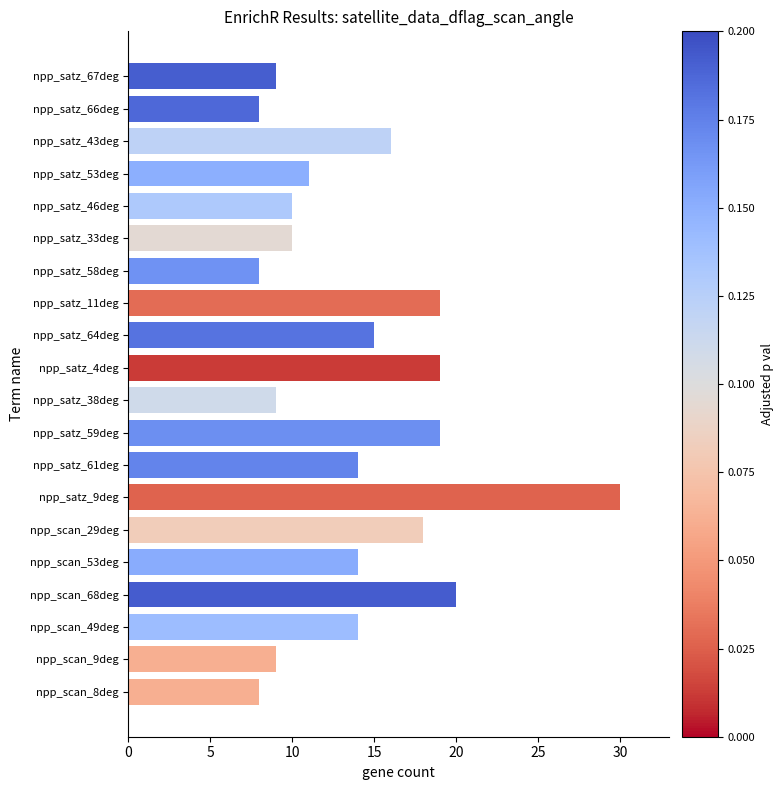

What is the change in value from npp_scan_49deg to npp_satz_46deg?

-4